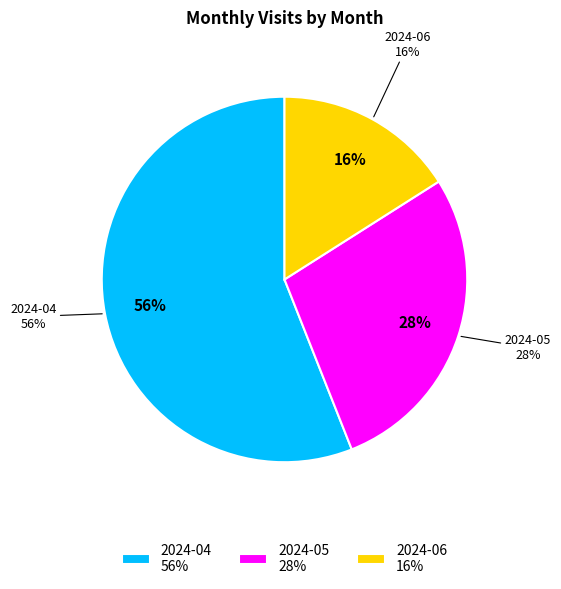

Combined, do 2024-04 and 2024-06 account for over 50%?

Yes